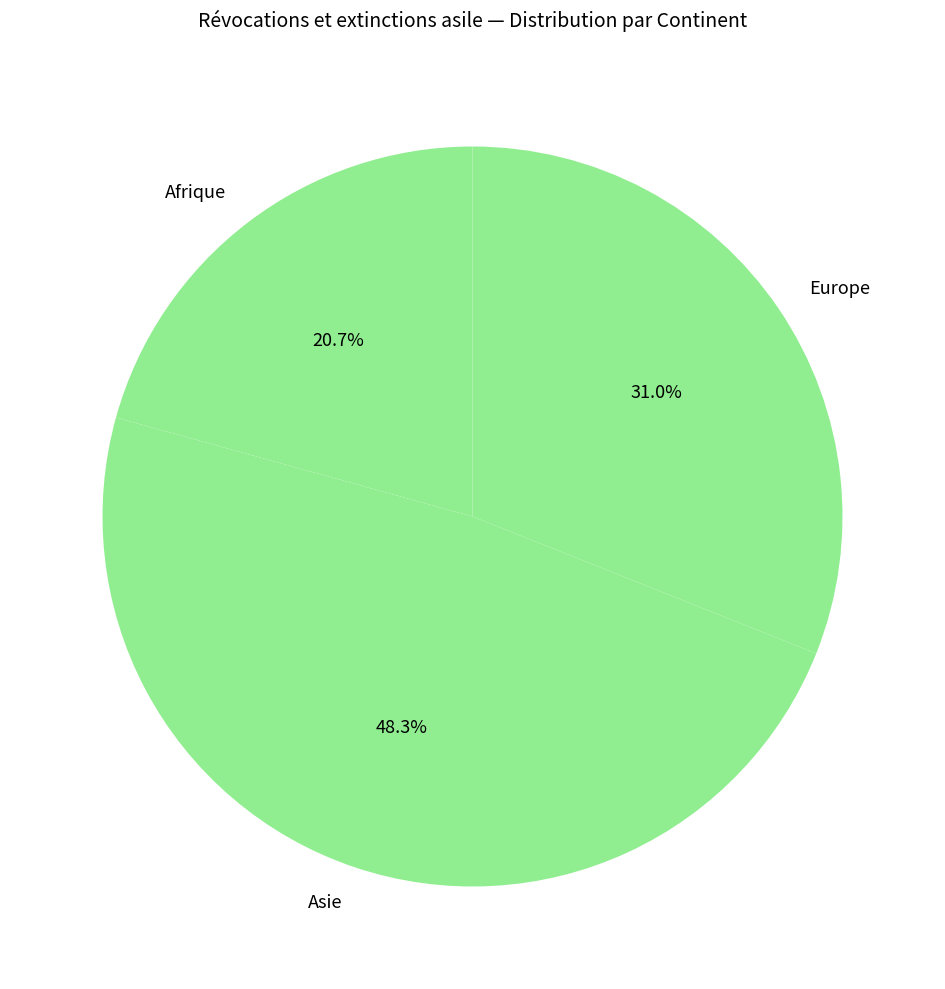

Which slice is the smallest?

Afrique